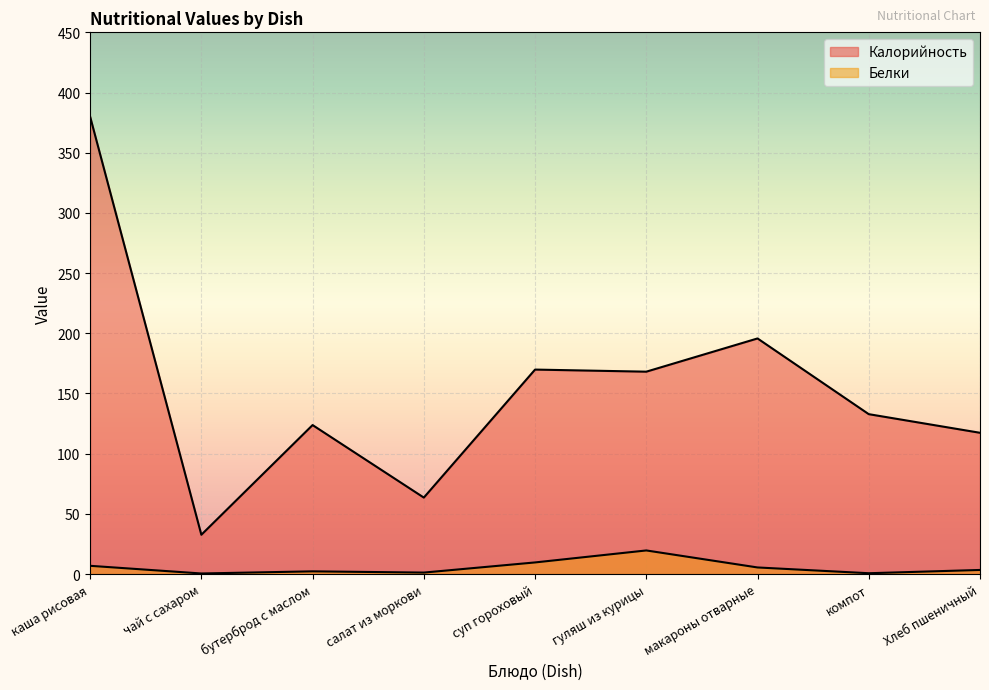

Does the chart display data point markers on the line(s)?

No